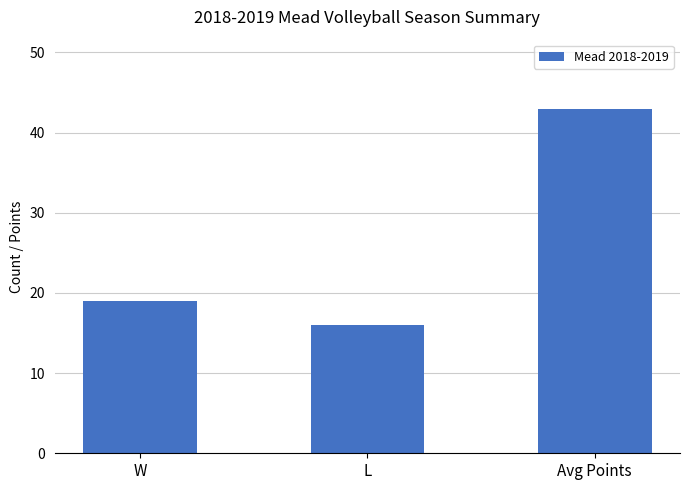

Reading right to left, extract all data points from this chart.

Avg Points=43	L=16	W=19